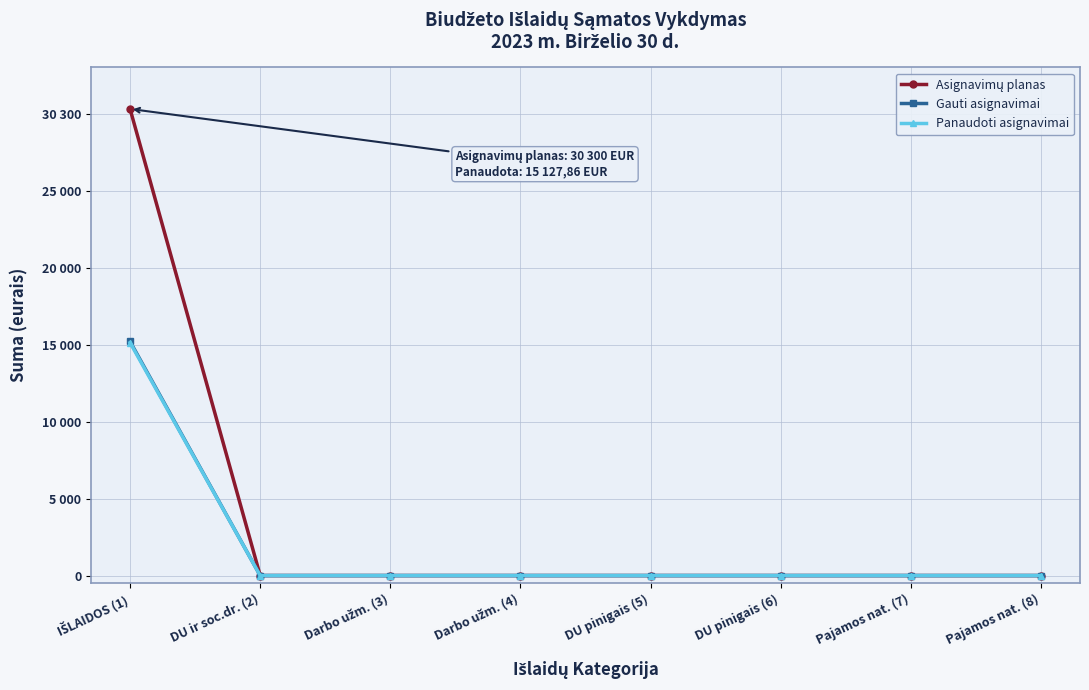

Is this an area chart (filled region under the line)?

No